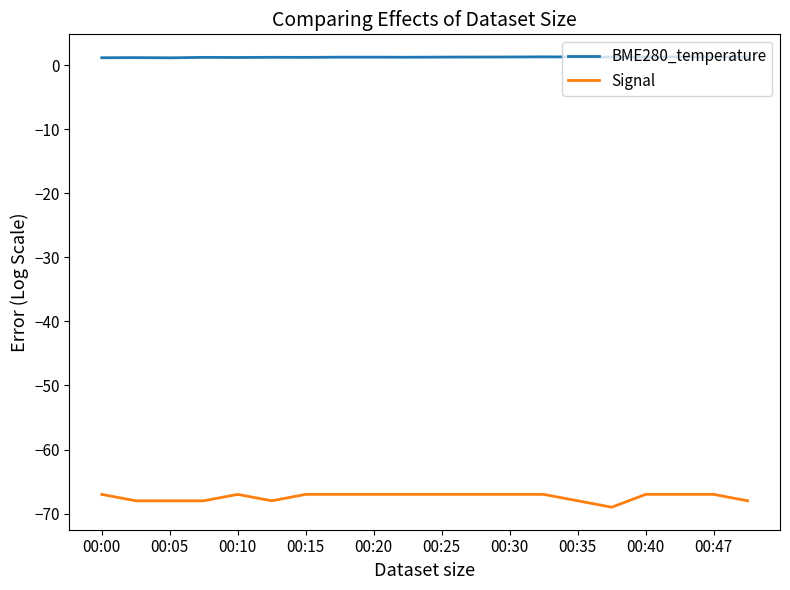

What is the difference between the maximum and minimum values in the Signal series?

2.0